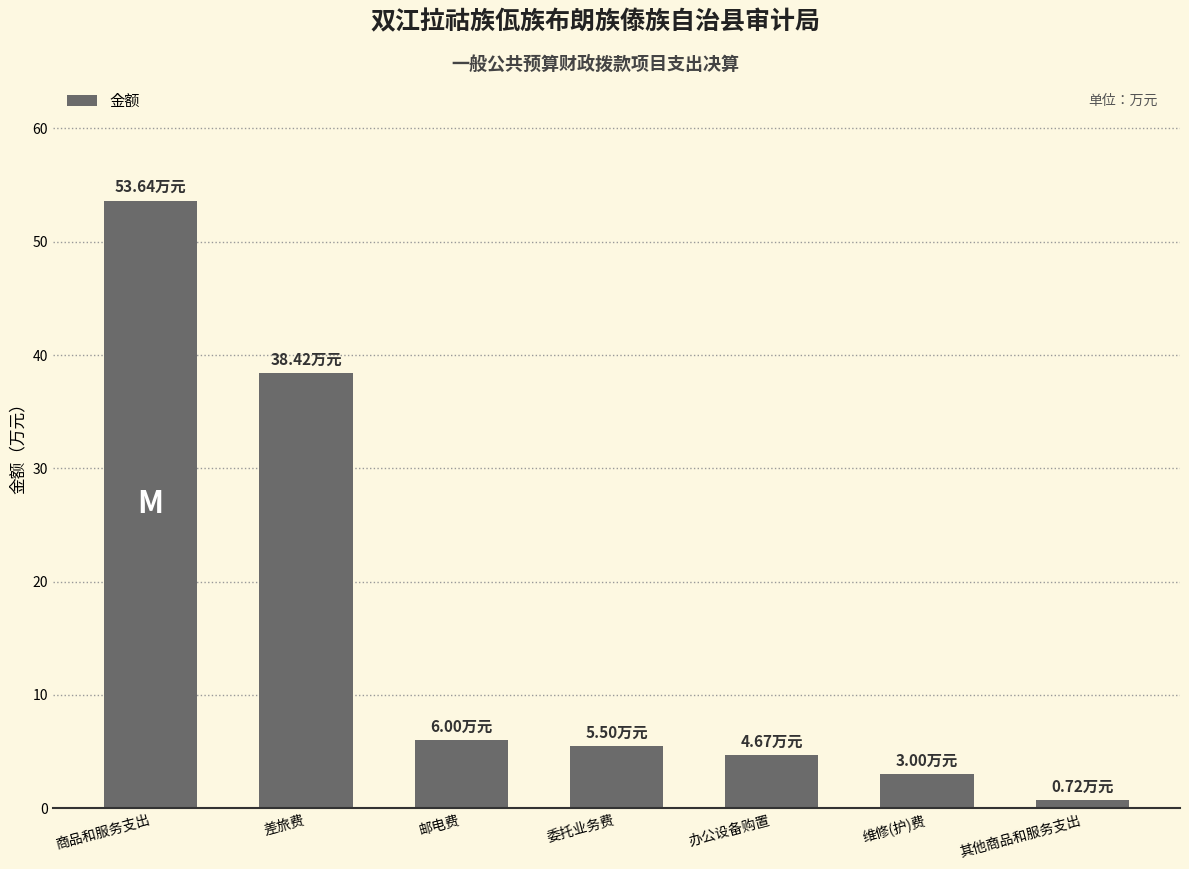

What is the label of the 7th bar from the left?

其他商品和服务支出